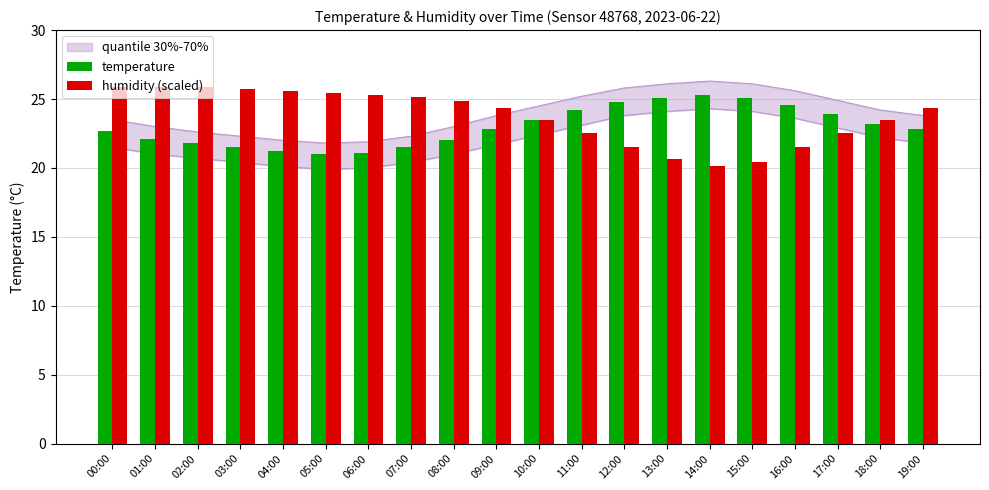

At which label does humidity (scaled) reach its peak?

00:00